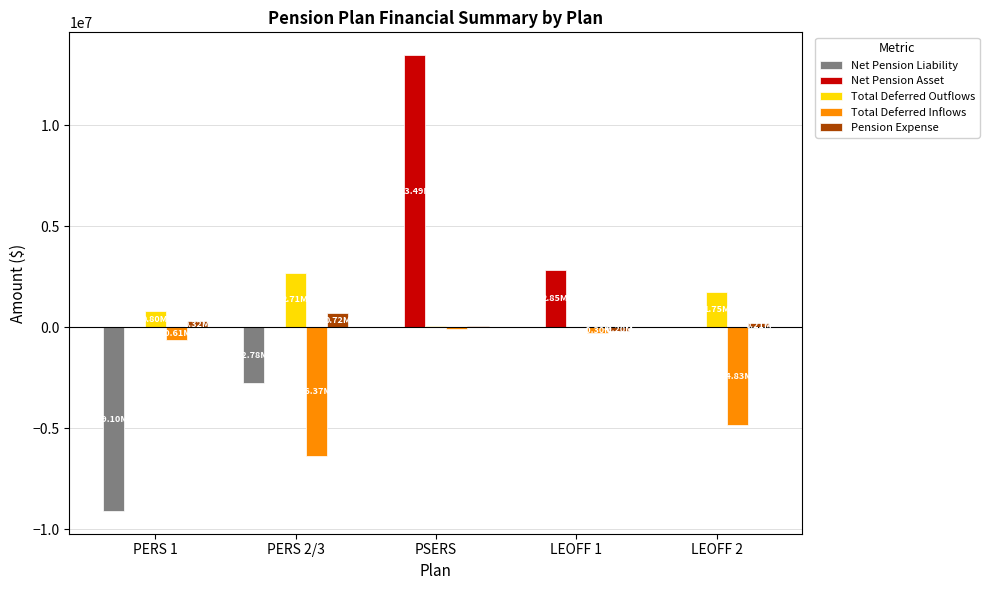

Which series has the largest total across all categories?

Net Pension Asset